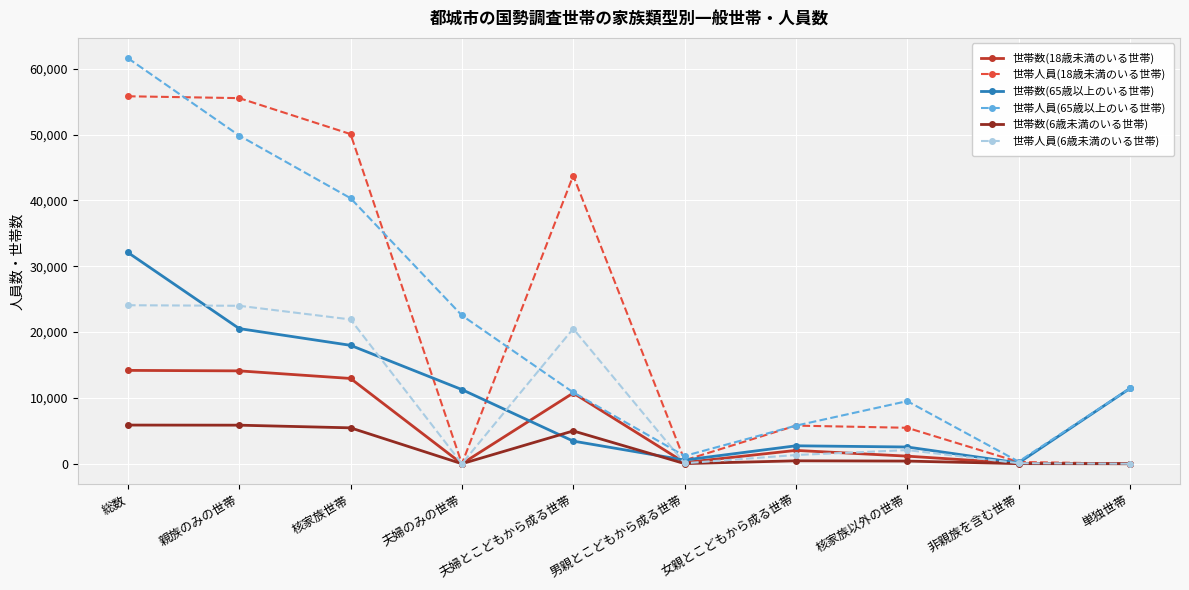

What is the difference between the 世帯数(65歳以上のいる世帯) values at 夫婦のみの世帯 and 夫婦とこどもから成る世帯?

7830